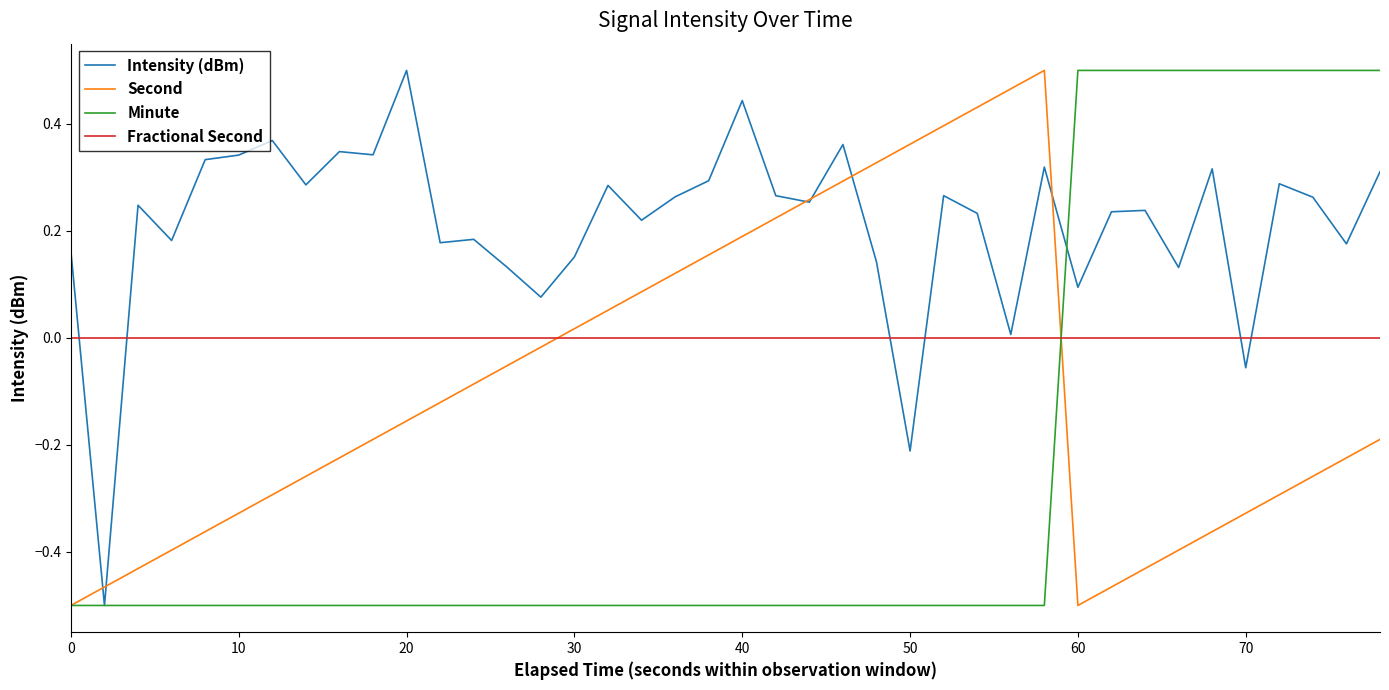

Which series has the largest total across all categories?

Intensity (dBm)